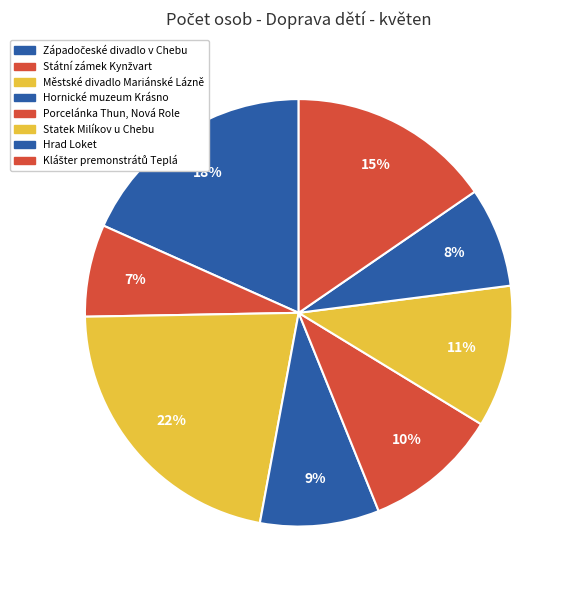

Does any single category account for the majority?

No